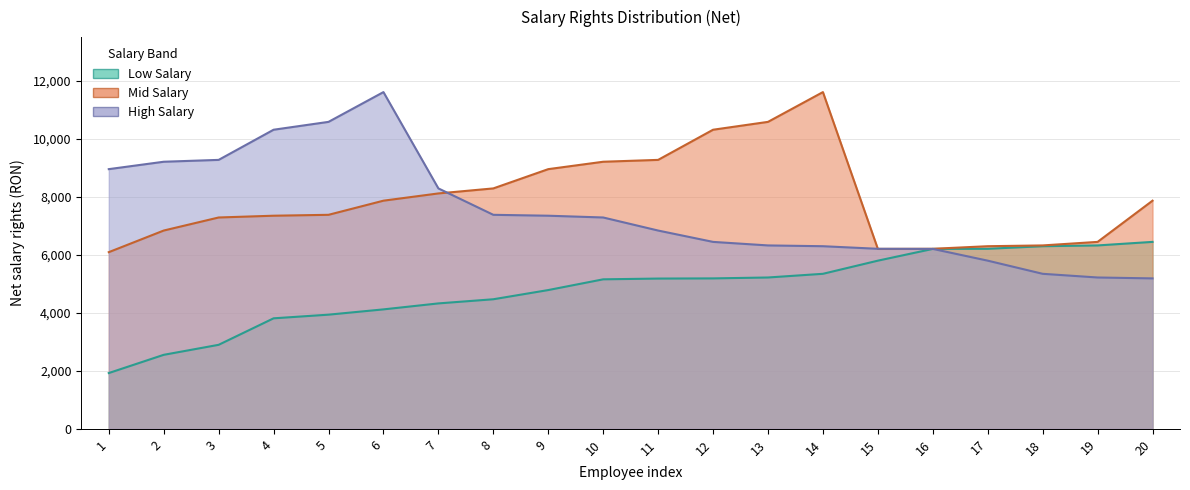

Is it true that Low Salary equals 9601 at 20?

False